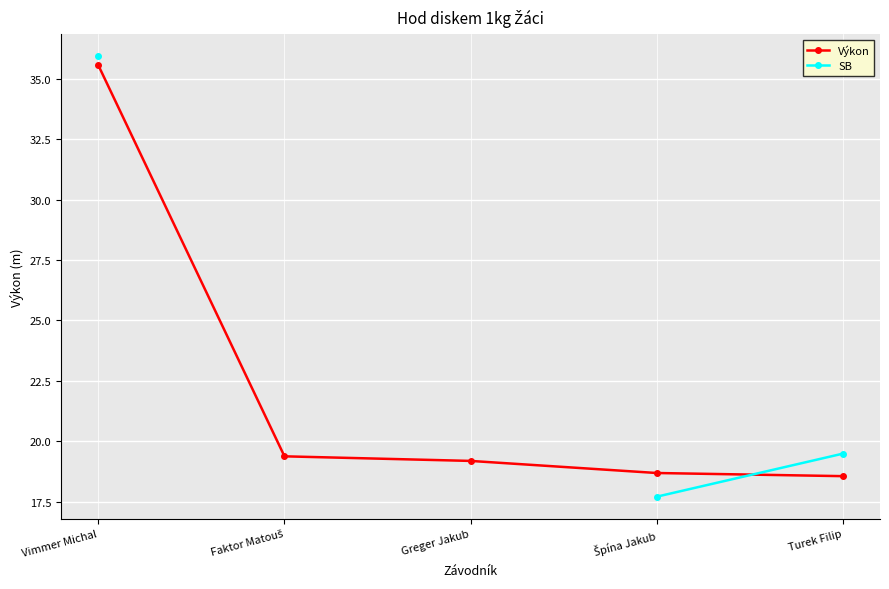

At how many categories does at least one series exceed 26?

1